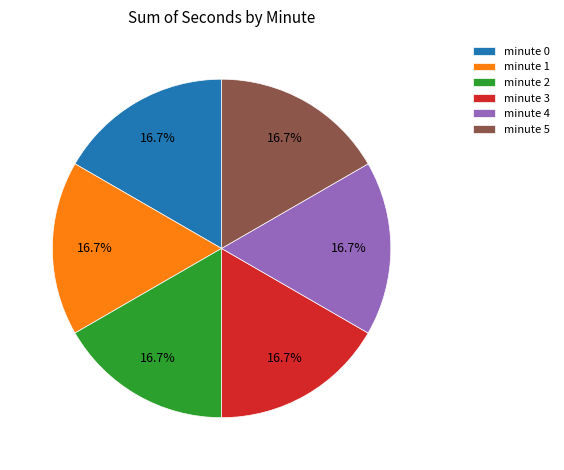

To the nearest percent, what percentage of the pie is minute 1?

17%